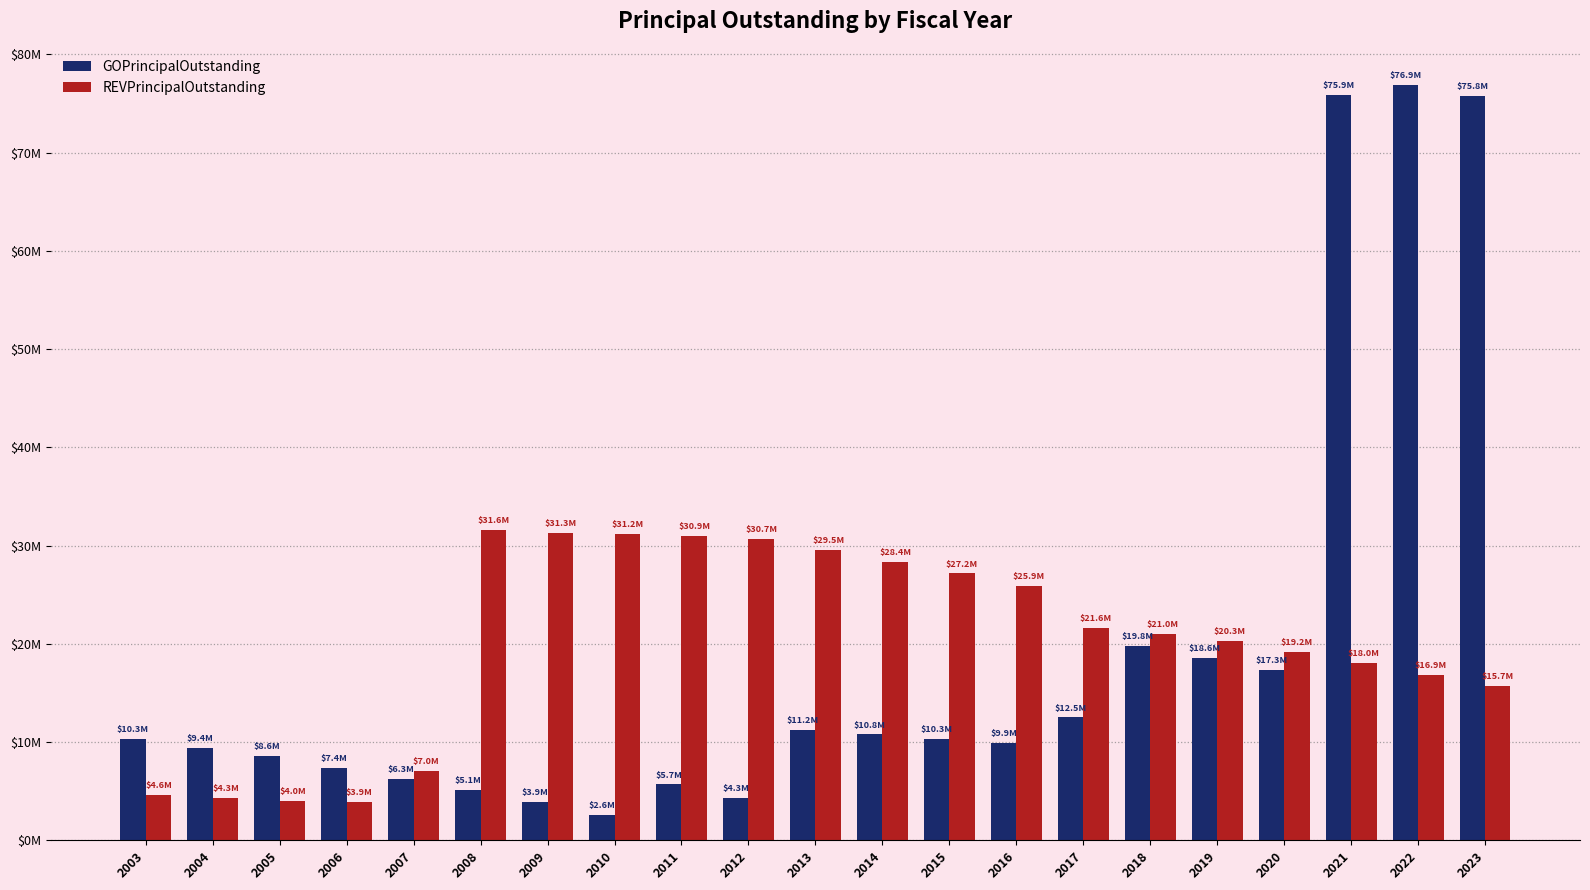

List the series in order of their overall mean, lowest first.

GOPrincipalOutstanding, REVPrincipalOutstanding